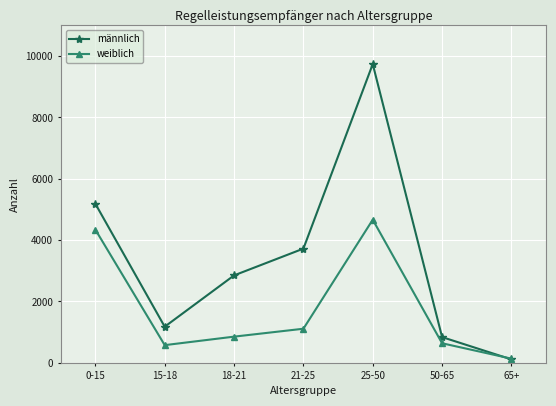

Where does the männlich series first go above 2850?

0-15